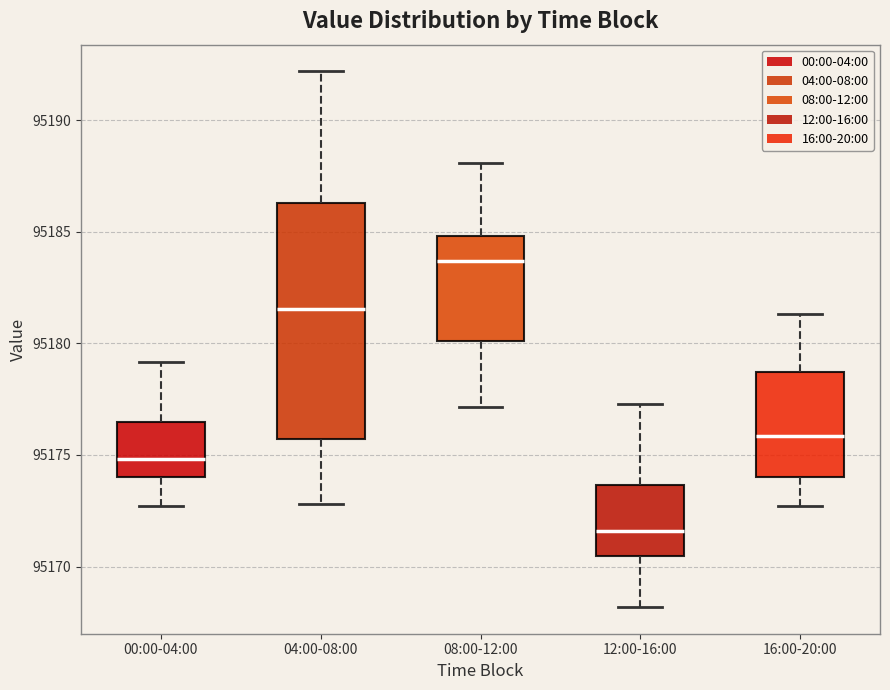

Which box is the tallest, from its lower edge to its upper edge?

04:00-08:00